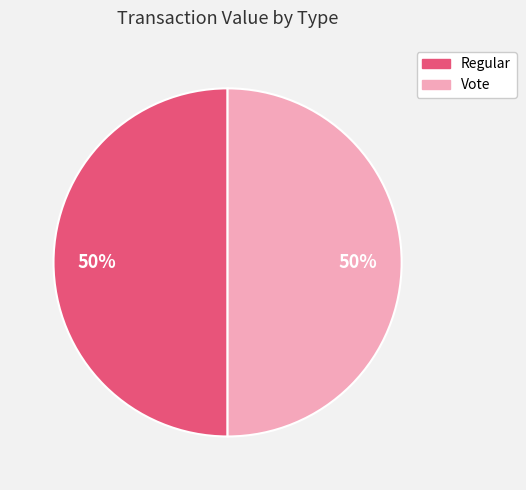

Do Regular and Vote together represent more than half of the pie?

Yes